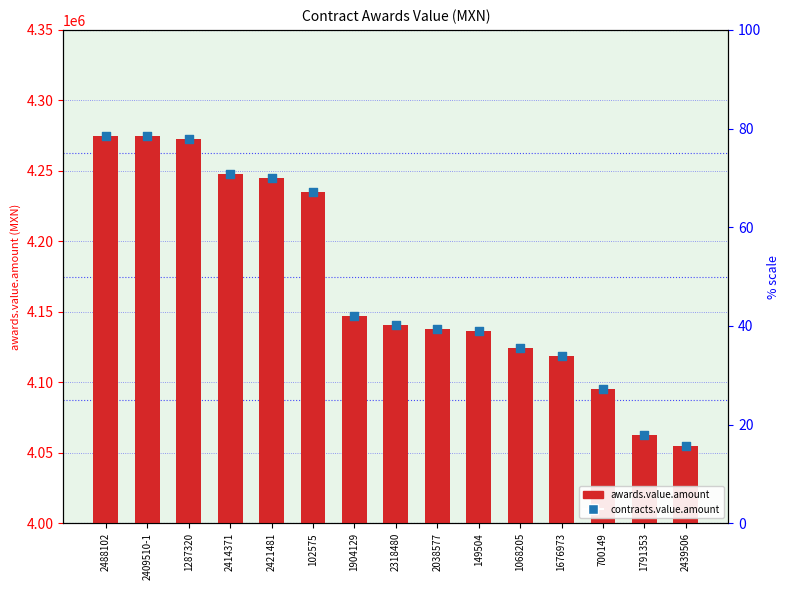

Is the value of contracts.value.amount at 2409510-1 greater than the value of awards.value.amount at 1904129?

Yes